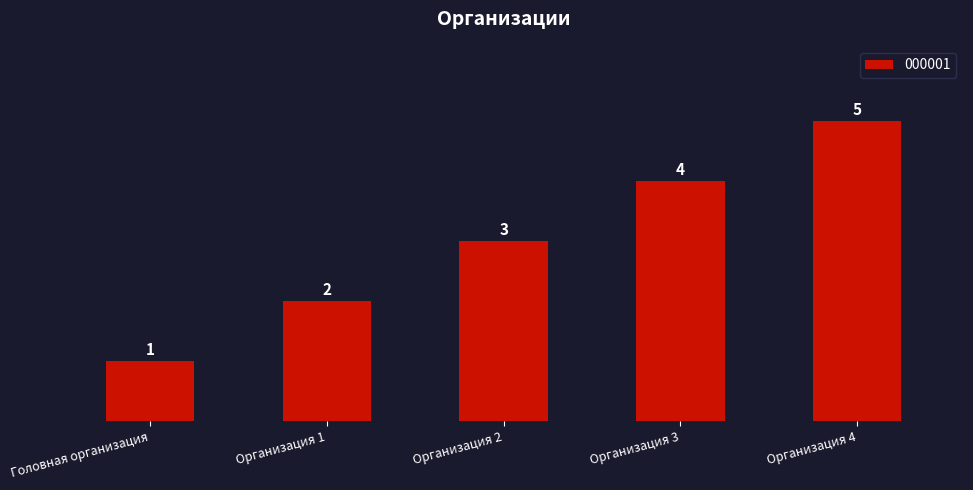

Are the bars horizontal?

No